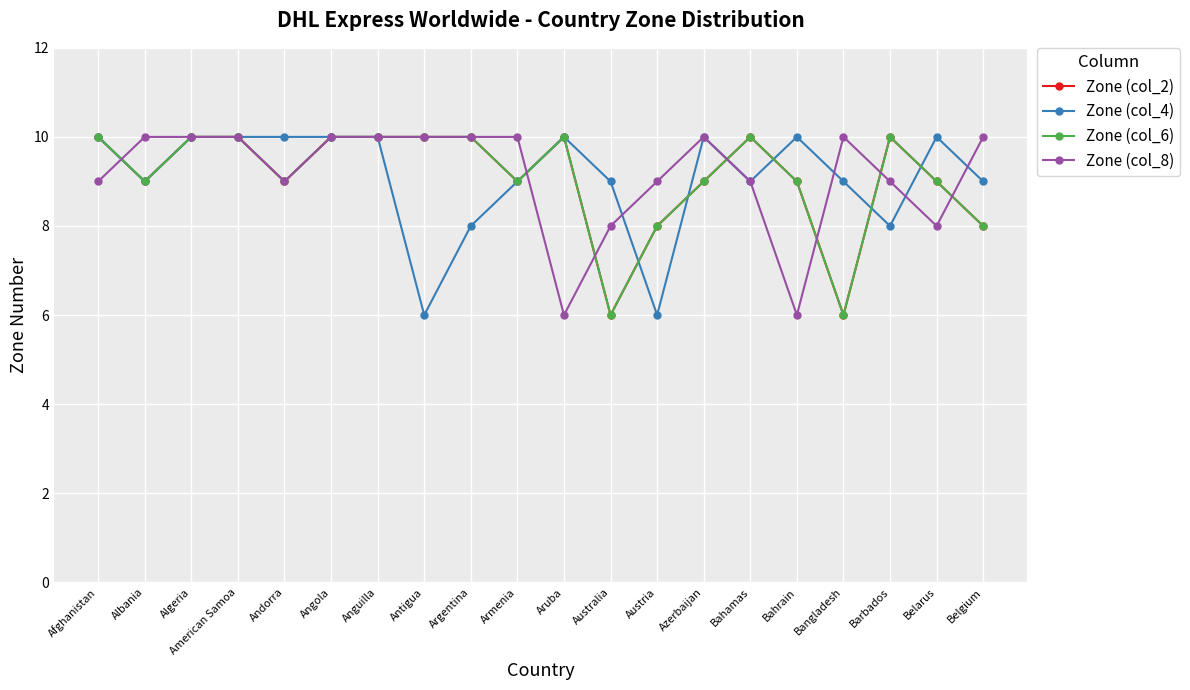

Is it true that Zone (col_6) equals 13 at Anguilla?

False